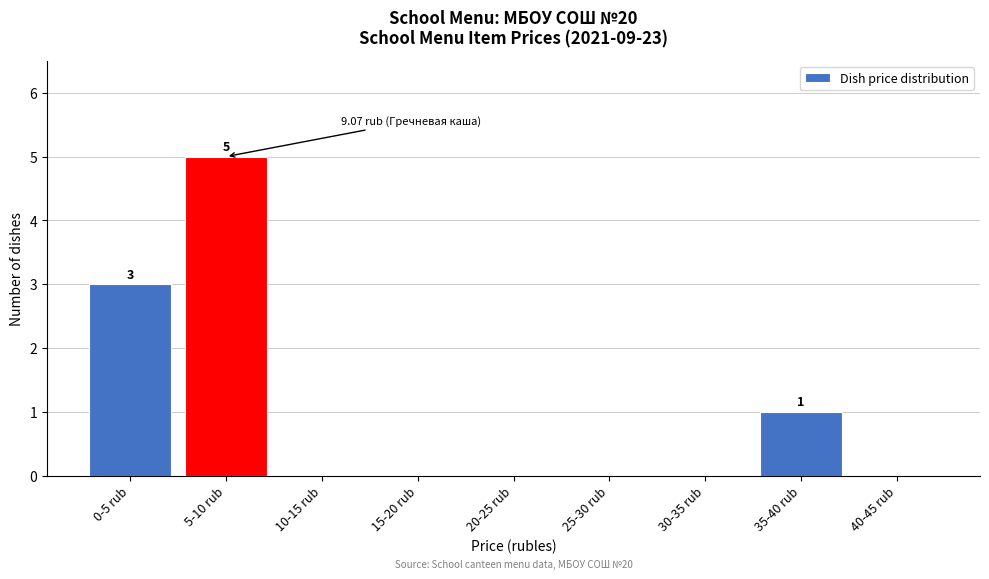

Reading left to right, transcribe all the data shown in this chart.

0-5 rub=3	5-10 rub=5	10-15 rub=0	15-20 rub=0	20-25 rub=0	25-30 rub=0	30-35 rub=0	35-40 rub=1	40-45 rub=0